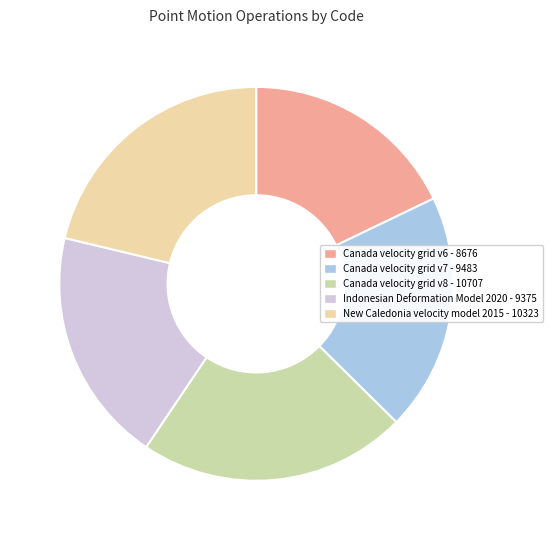

True or false: Canada velocity grid v6 accounts for 12% of the total.

False